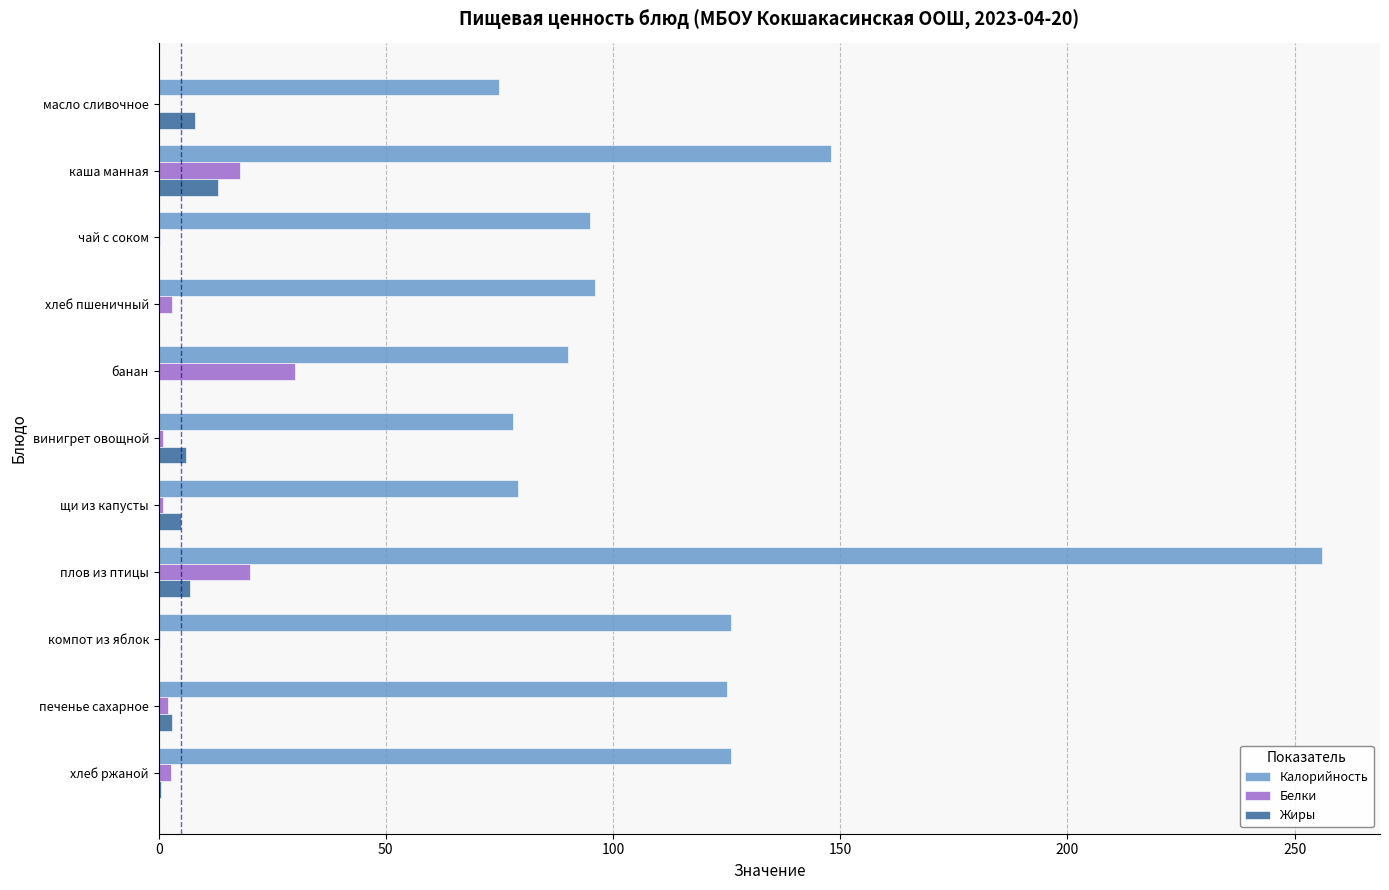

What is the sum of all Жиры values?

42.6